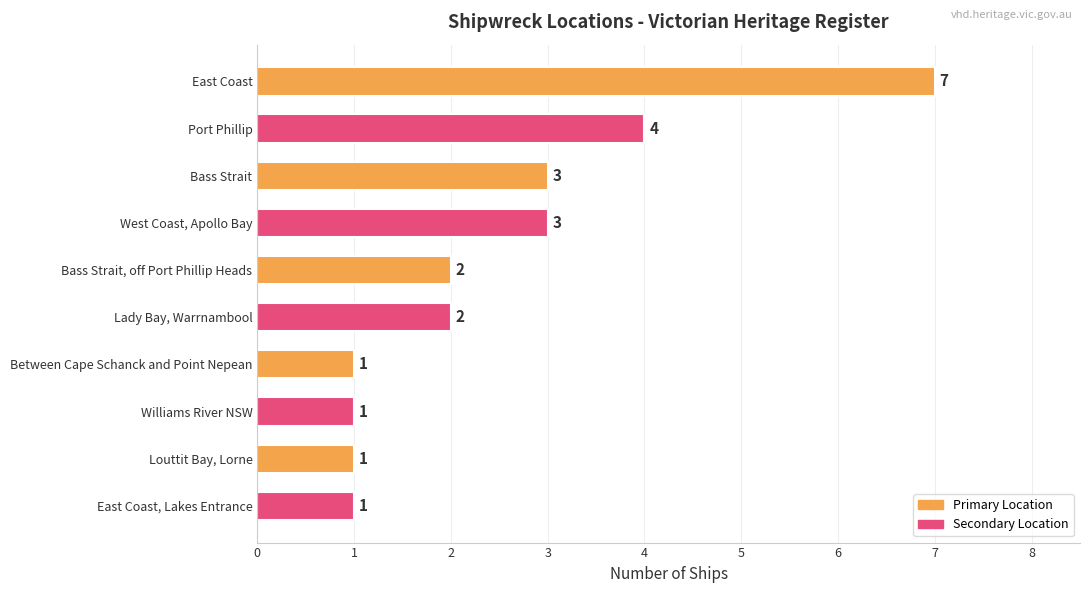

What is the change in value from East Coast to Williams River NSW?

-6